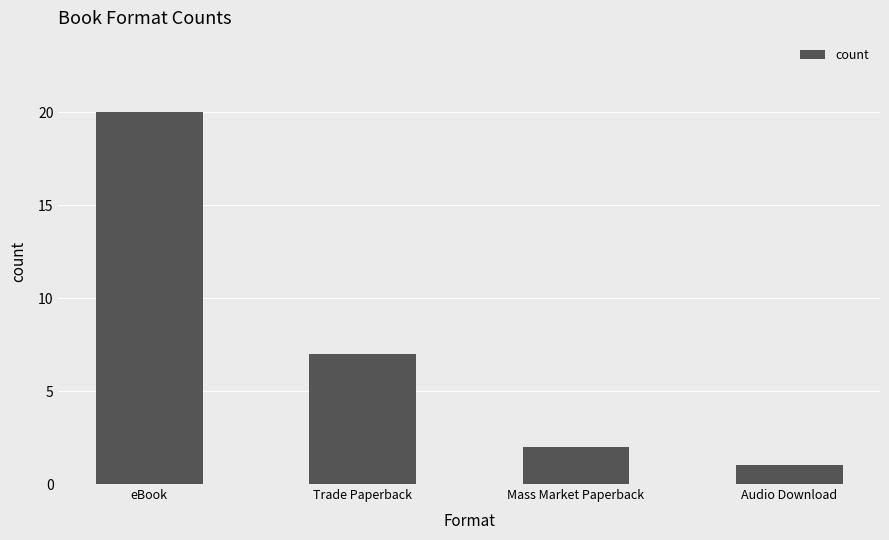

What is the difference between the values at Mass Market Paperback and Trade Paperback?

5